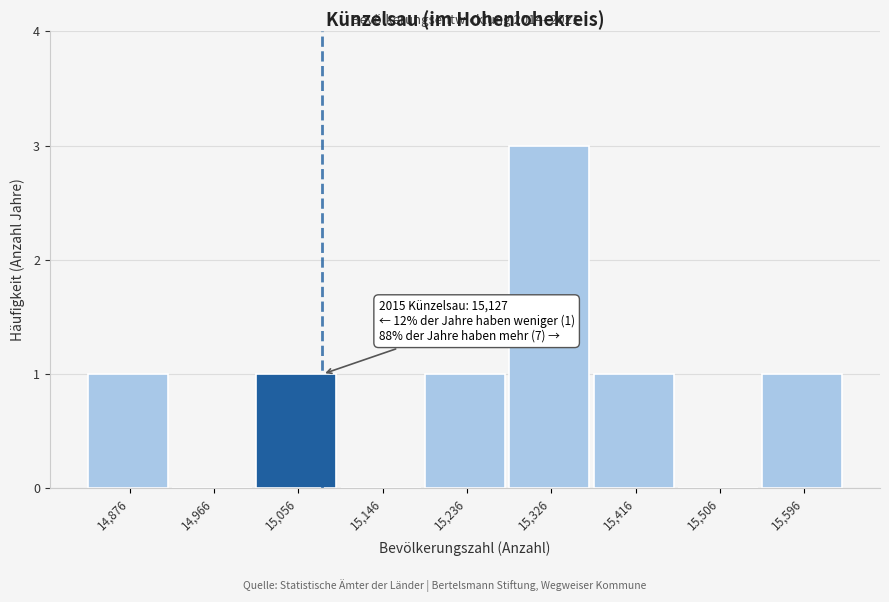

Reading left to right, transcribe all the data shown in this chart.

14,876=1	14,966=0	15,056=1	15,146=0	15,236=1	15,326=3	15,416=1	15,506=0	15,596=1